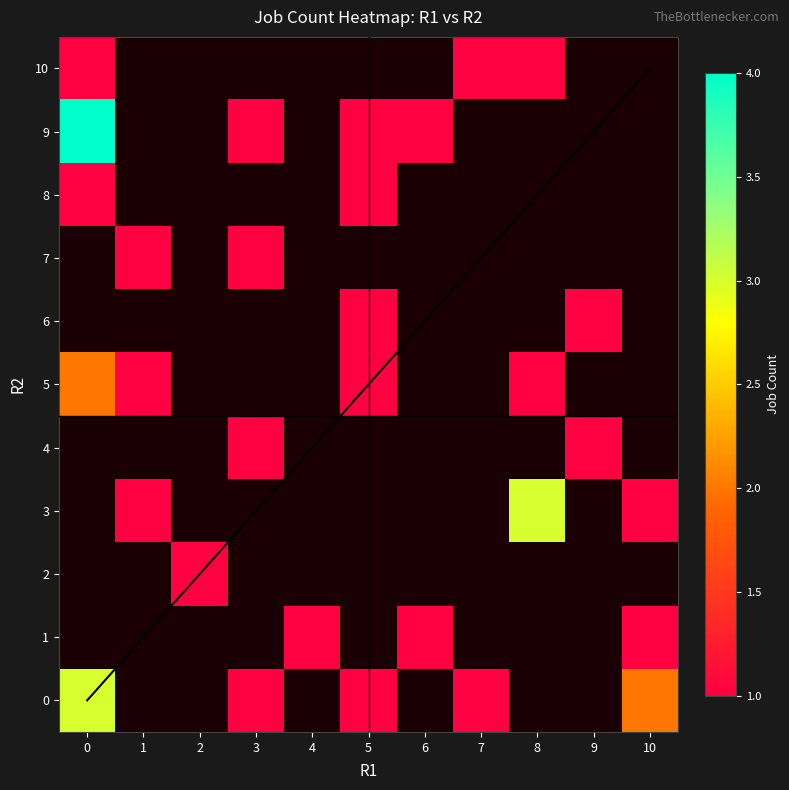

How many series are shown in this chart?

11